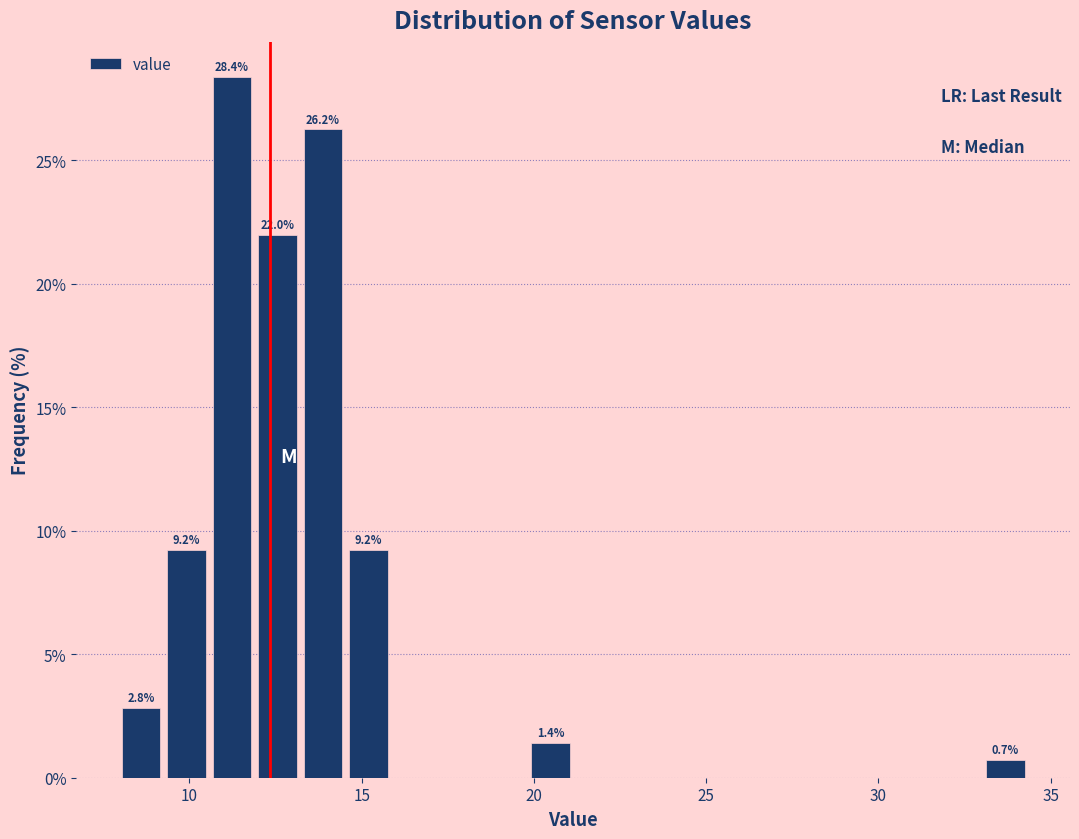

Read against the x-axis, roughly where is the centre of the tallest bar?

11.0